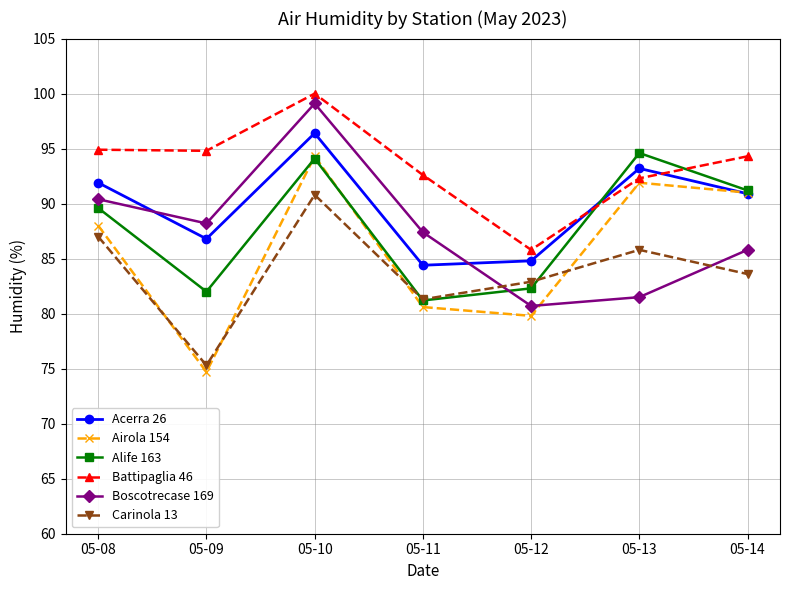

The Battipaglia 46 series shows 94.8 at 05-09. True or false?

True